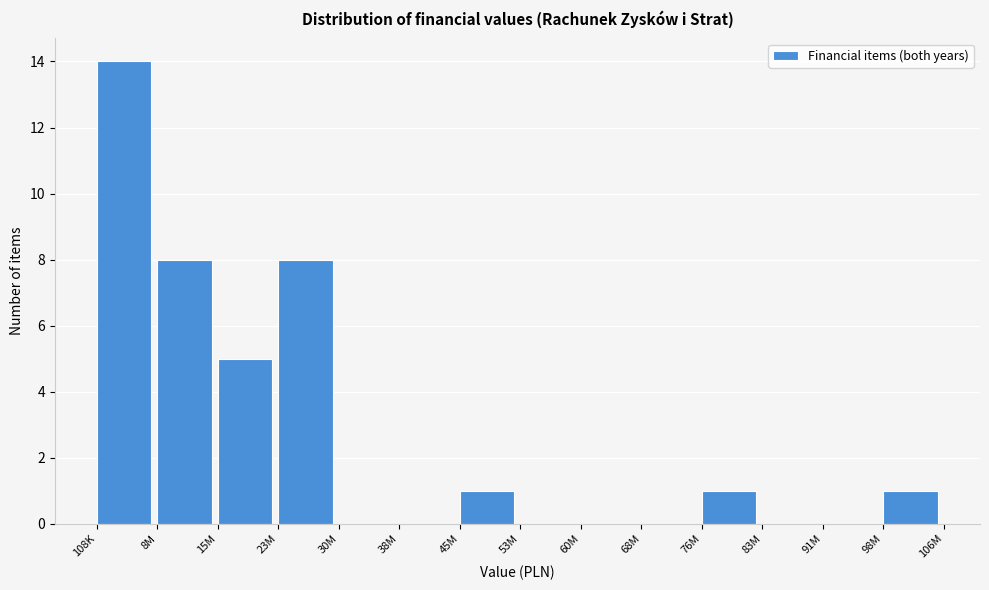

Reading left to right, list all the values displayed in this chart.

108K=14	8M=8	15M=5	23M=8	30M=0	38M=0	45M=1	53M=0	60M=0	68M=0	76M=1	83M=0	91M=0	98M=1